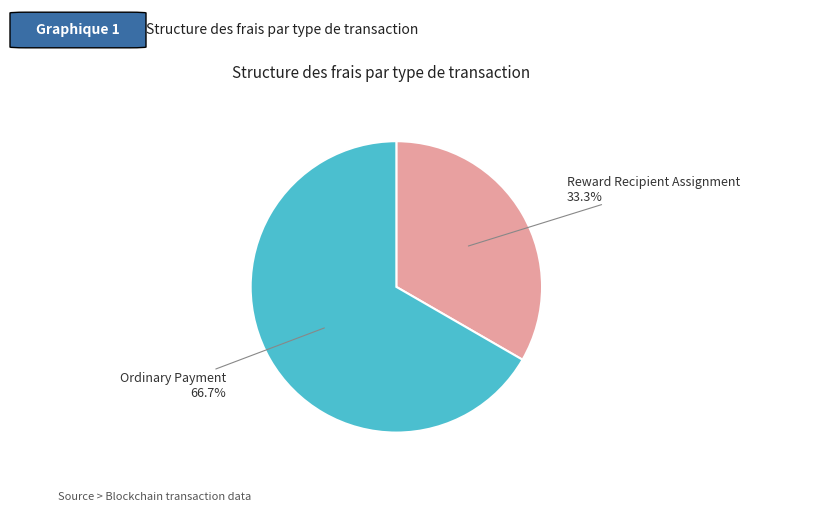

What is the majority slice?

Ordinary Payment